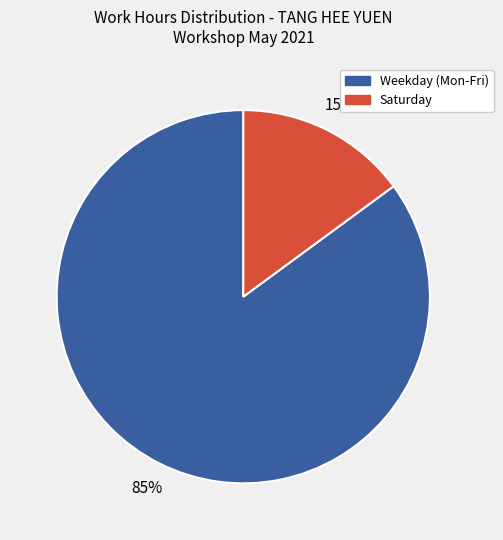

Is there a majority slice in this chart?

Yes